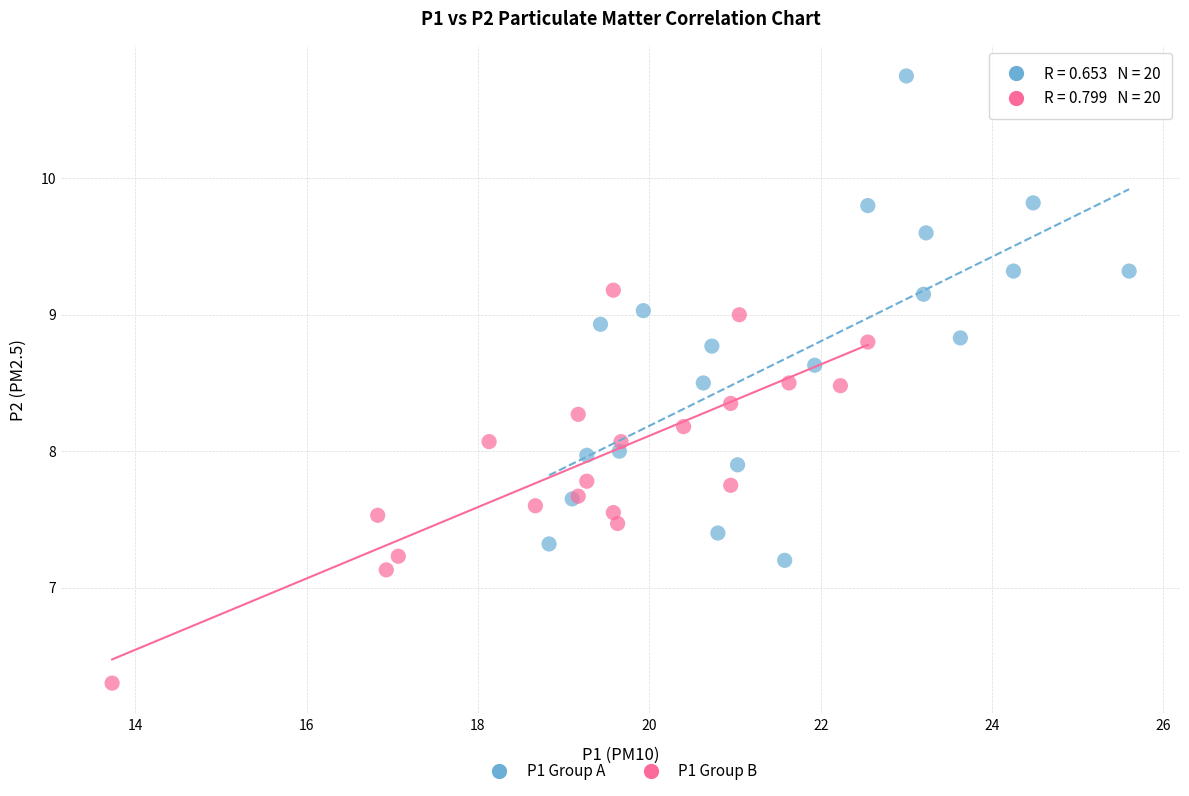

Which series reaches the maximum Y coordinate?

P1 Group A